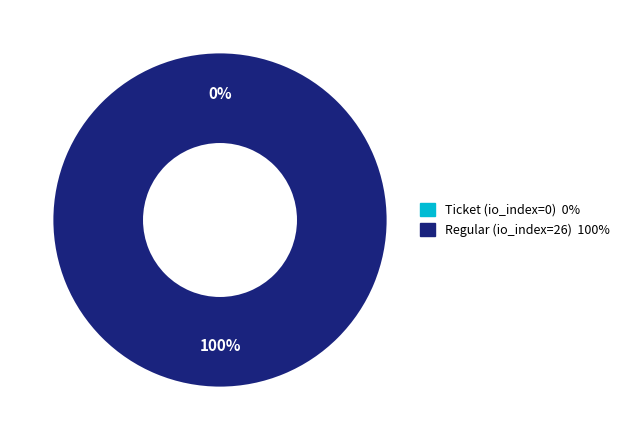

What percentage is the direction=1 (io_index=26) slice, to the nearest percent?

100%